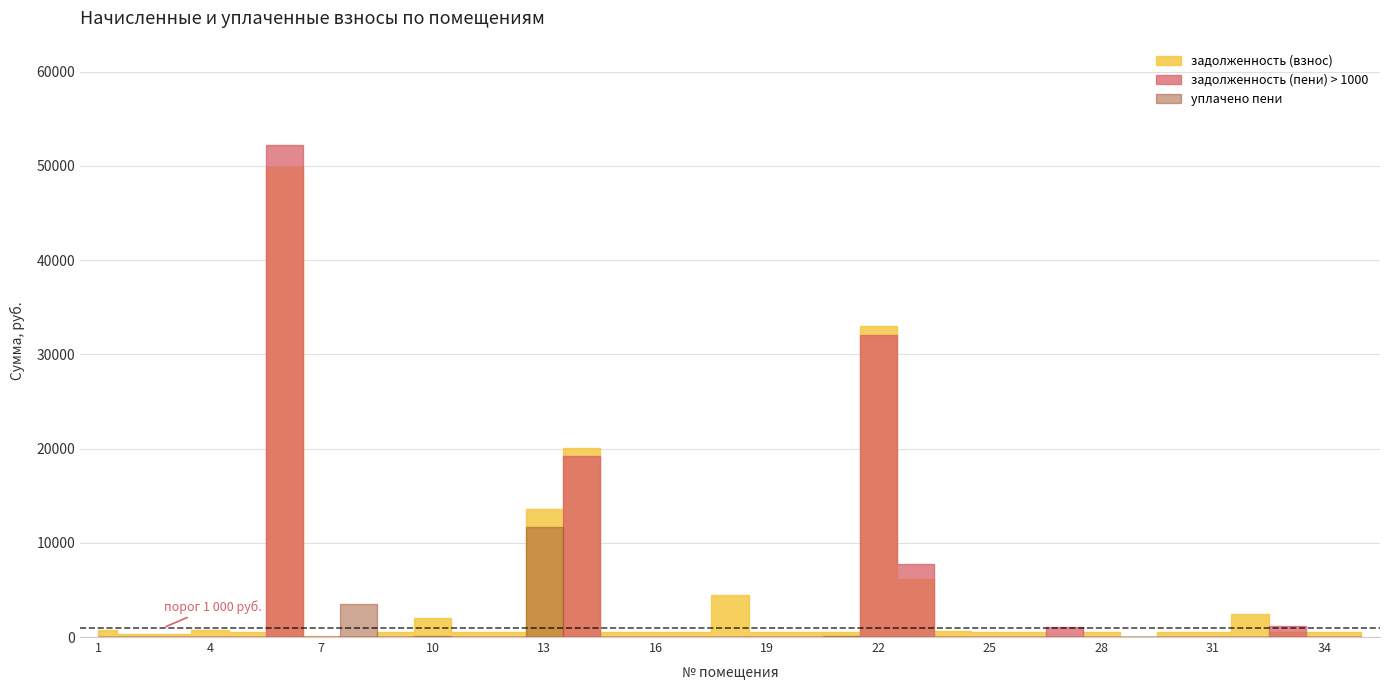

What is the value of the задолженность (взнос) point at the 20th from the left?

586.2